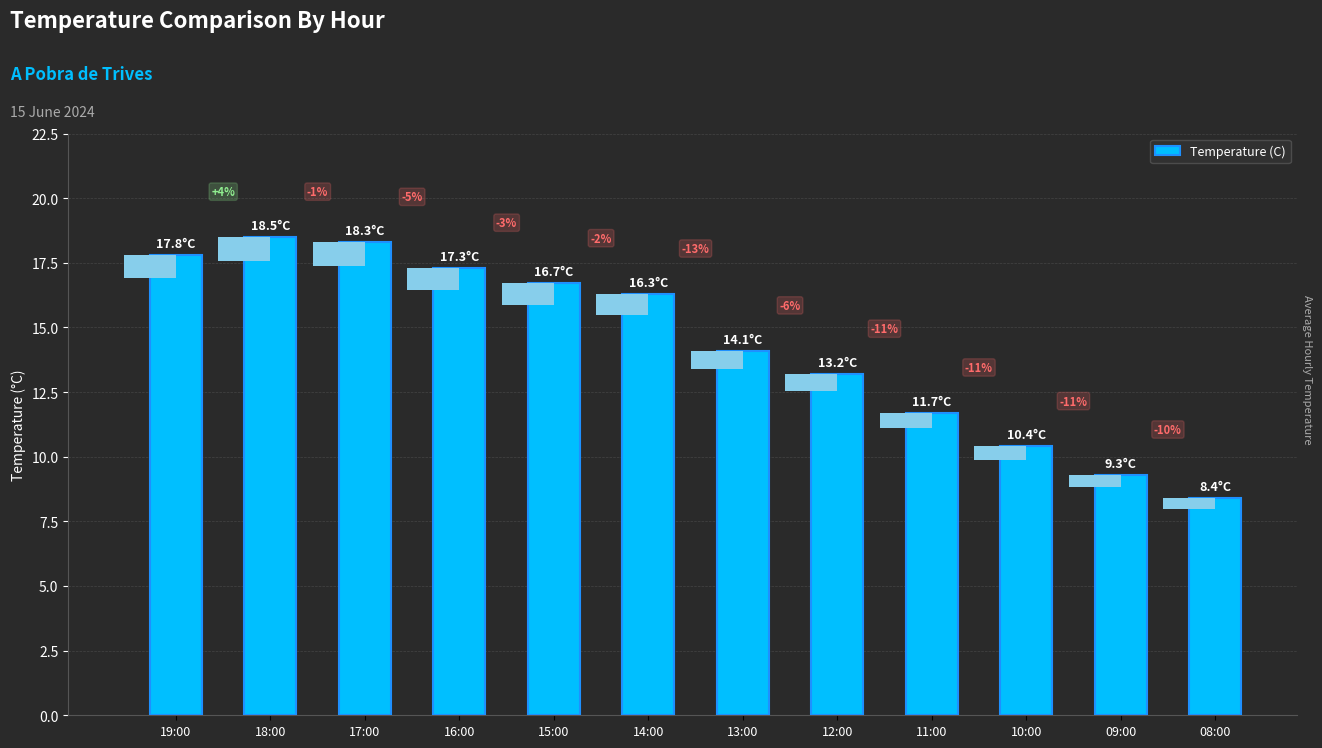

Rank the categories by value from lowest to highest.

08:00, 09:00, 10:00, 11:00, 12:00, 13:00, 14:00, 15:00, 16:00, 19:00, 17:00, 18:00